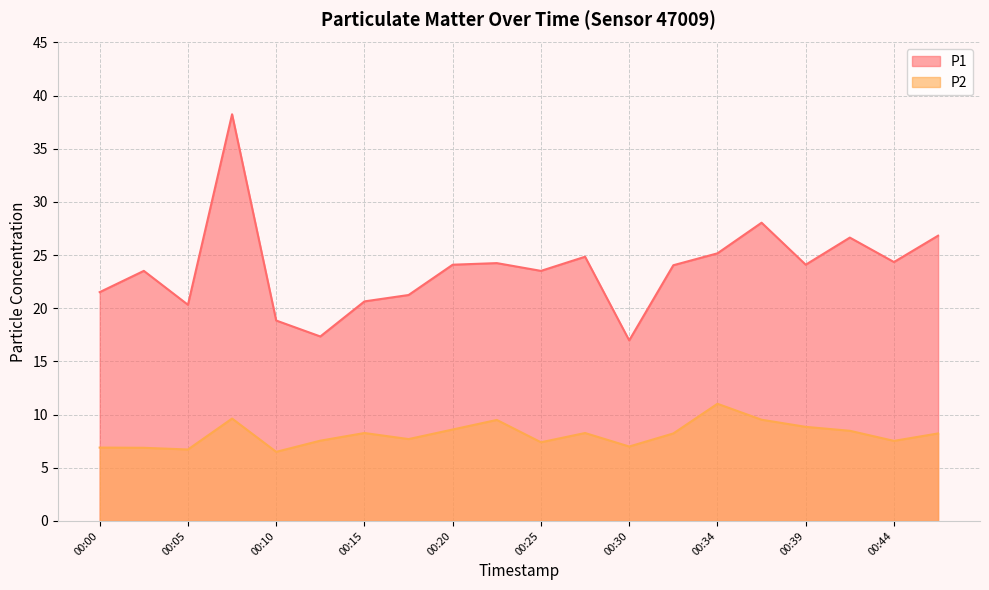

Reading left to right, extract all data points from this chart.

P1: 21.5	23.5	20.3	38.2	18.9	17.4	20.6	21.2	24.1	24.2	23.5	24.9	17.0	24.1	25.2	28.1	24.1	26.6	24.4	26.8
P2: 6.9	6.9	6.7	9.6	6.5	7.5	8.3	7.7	8.6	9.5	7.4	8.3	7.0	8.2	11.0	9.5	8.8	8.5	7.5	8.2